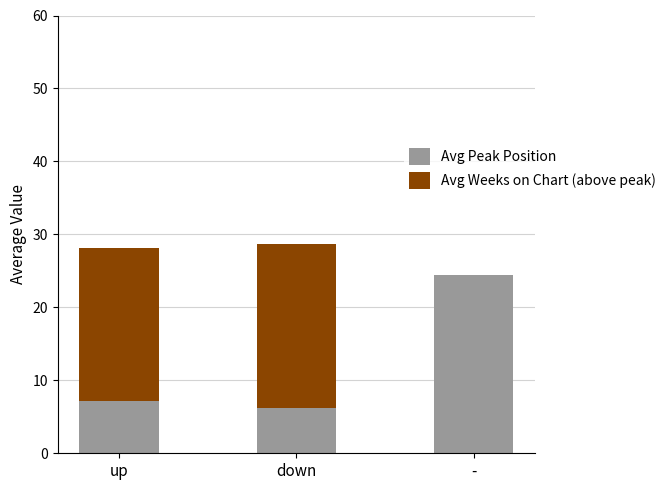

What is the highest value of the Avg Peak Position series?

24.5